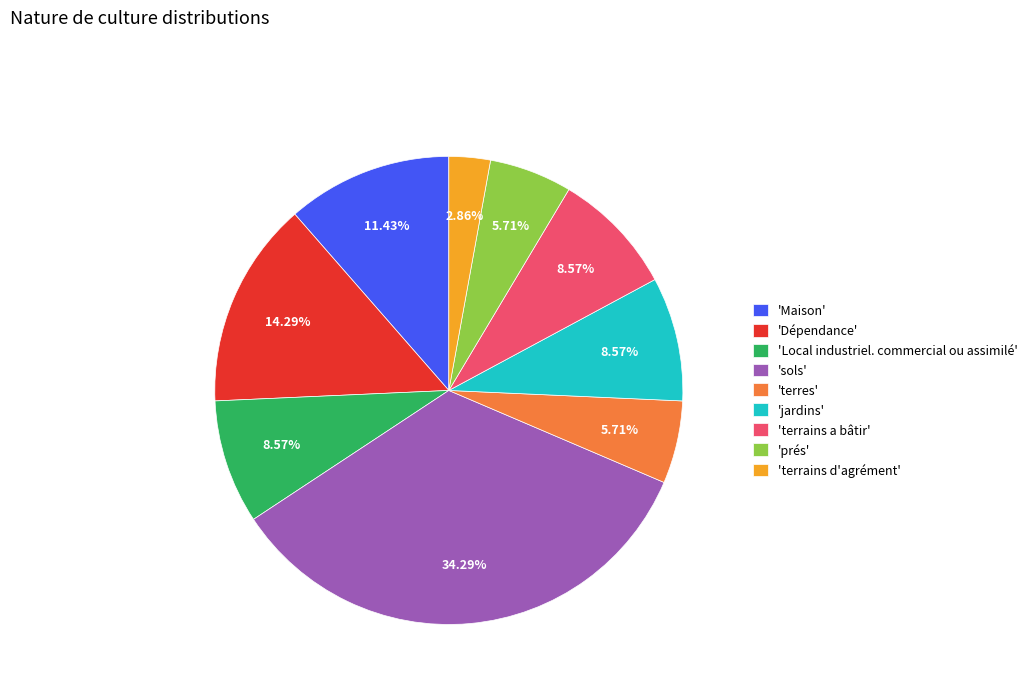

What is the ratio of the value at 'Maison' to the value at 'sols'?

0.3